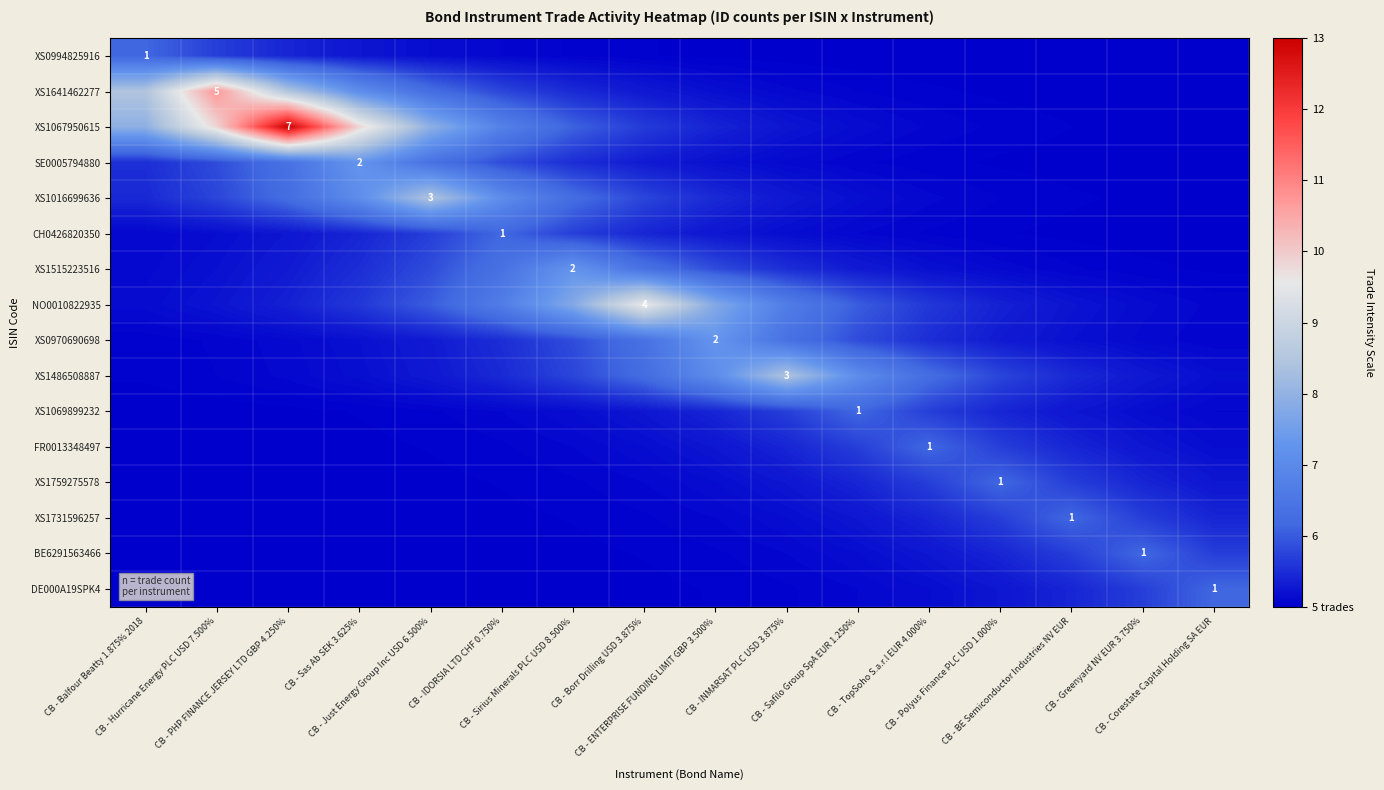

What is the minimum value shown in the chart?

5.0